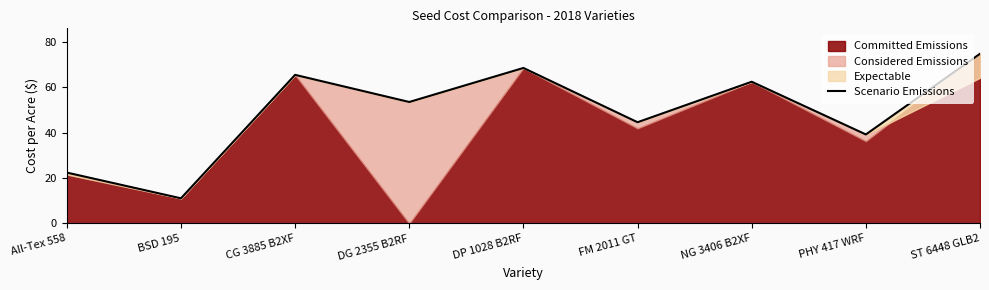

Reading left to right, extract all data points from this chart.

22.4	11.1	65.4	53.5	68.4	44.5	62.4	39.2	74.7